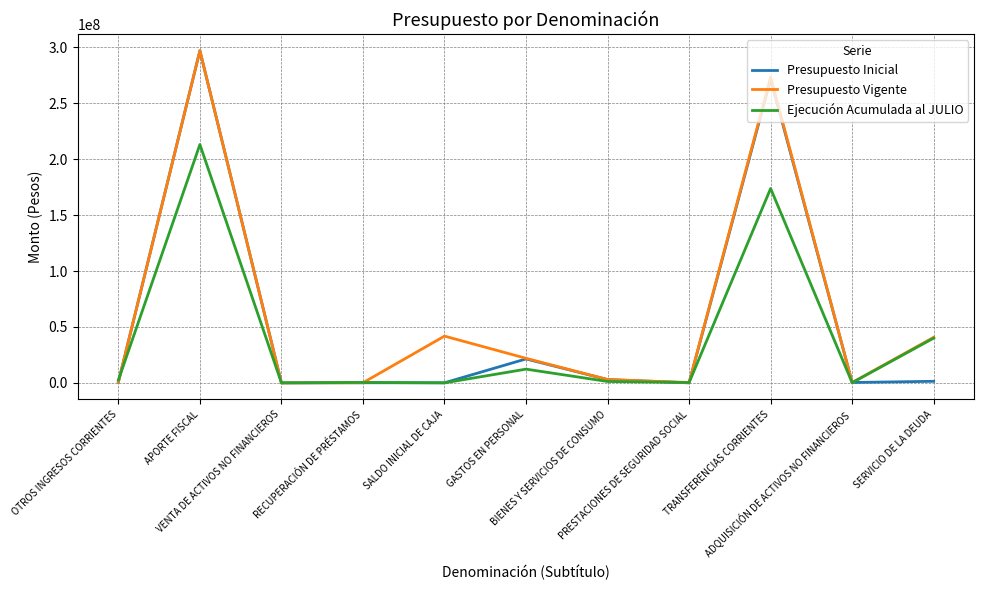

The value of Presupuesto Inicial at APORTE FISCAL is 59867796. True or false?

False